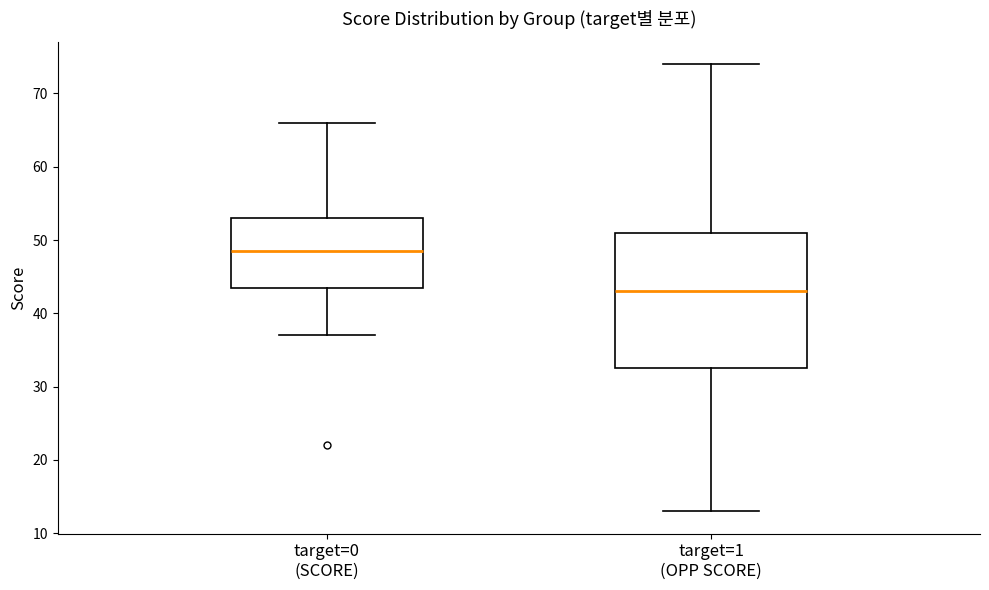

Reading left to right, transcribe this box plot: for each box, give where its median line is, the range the box spans, and where its two whiskers end, as read against the y-axis. The values are not printed on the chart, so give them approximately, as read against the axis.

target=0 (SCORE): median 49, box 44 to 53, whiskers 37 to 66
target=1 (OPP SCORE): median 43, box 33 to 51, whiskers 13 to 74